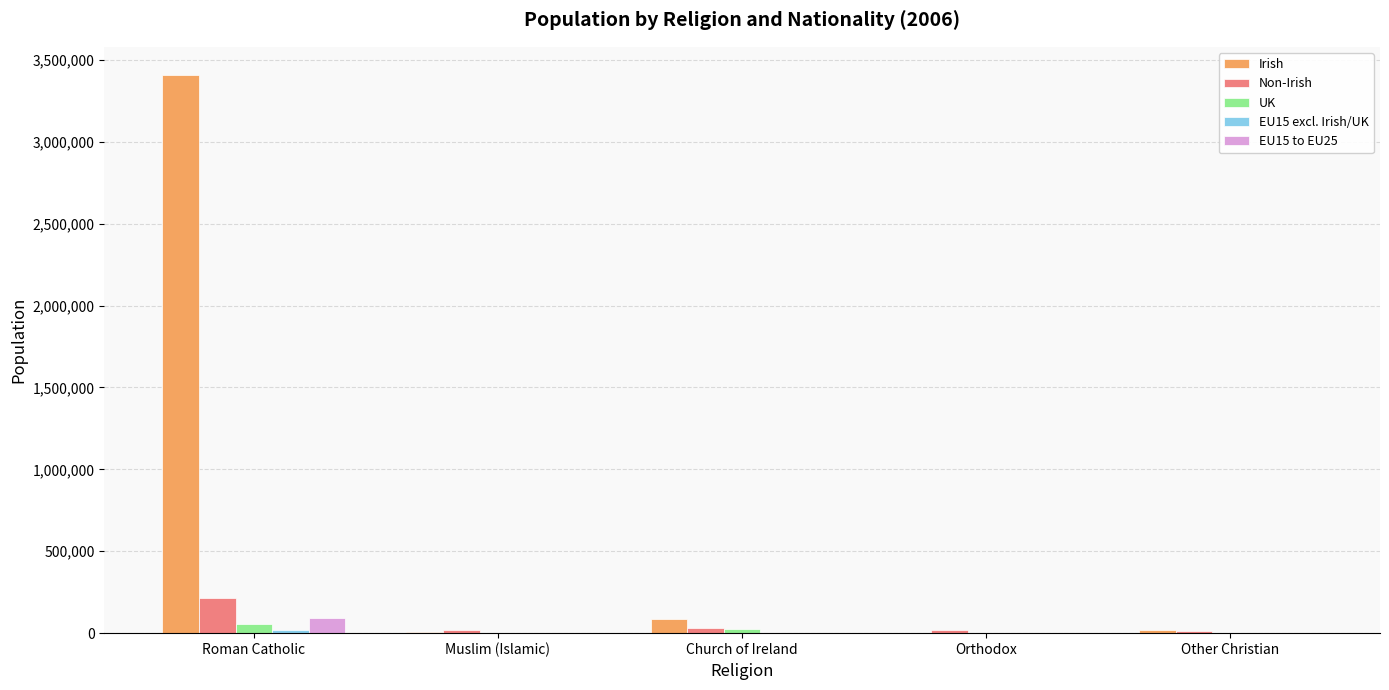

What is the sum of the Irish values at Church of Ireland and Orthodox?

89871